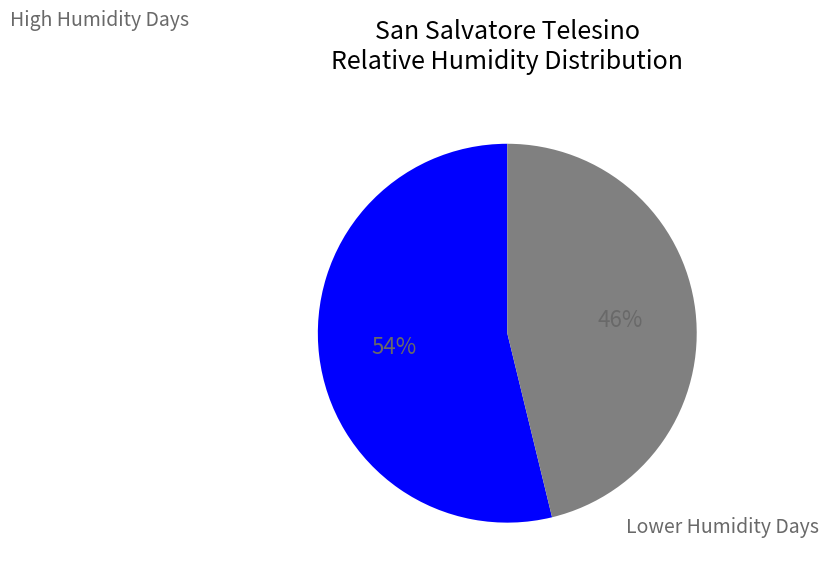

How many segments does this pie chart have?

2